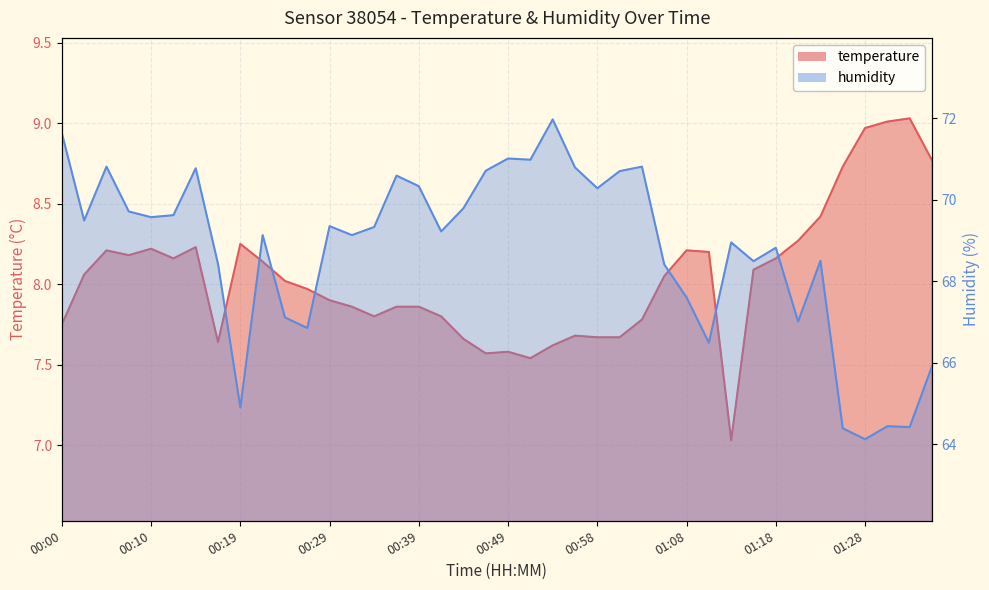

Reading left to right, what are all the values shown in this chart?

temperature: 00:00=7.8	00:02=8.1	00:05=8.2	00:07=8.2	00:10=8.2	00:12=8.2	00:14=8.2	00:17=7.6	00:19=8.2	00:22=8.1	00:24=8.0	00:27=8.0	00:29=7.9	00:31=7.9	00:34=7.8	00:36=7.9	00:39=7.9	00:41=7.8	00:44=7.7	00:46=7.6	00:49=7.6	00:51=7.5	00:54=7.6	00:56=7.7	00:58=7.7	01:01=7.7	01:03=7.8	01:06=8.1	01:08=8.2	01:11=8.2	01:13=7.0	01:16=8.1	01:18=8.2	01:21=8.3	01:23=8.4	01:26=8.7	01:28=9.0	01:31=9.0	01:33=9.0	01:35=8.8
humidity: 00:00=71.6	00:02=69.5	00:05=70.8	00:07=69.7	00:10=69.6	00:12=69.6	00:14=70.8	00:17=68.4	00:19=64.9	00:22=69.1	00:24=67.1	00:27=66.8	00:29=69.3	00:31=69.1	00:34=69.3	00:36=70.6	00:39=70.3	00:41=69.2	00:44=69.8	00:46=70.7	00:49=71.0	00:51=71.0	00:54=72.0	00:56=70.8	00:58=70.3	01:01=70.7	01:03=70.8	01:06=68.4	01:08=67.6	01:11=66.5	01:13=69.0	01:16=68.5	01:18=68.8	01:21=67.0	01:23=68.5	01:26=64.4	01:28=64.1	01:31=64.4	01:33=64.4	01:35=65.9